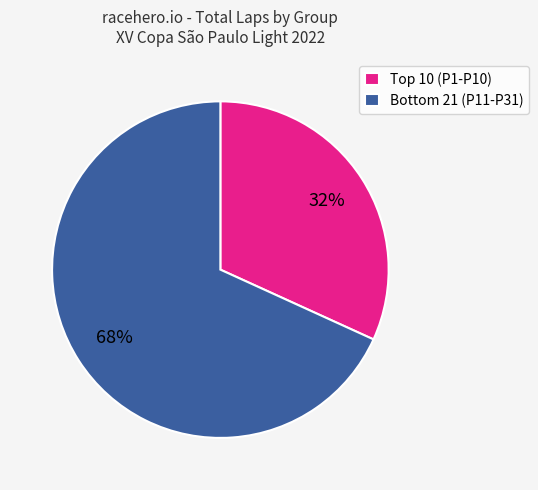

Which category has the smallest portion of the pie?

Top 10 (P1-P10)